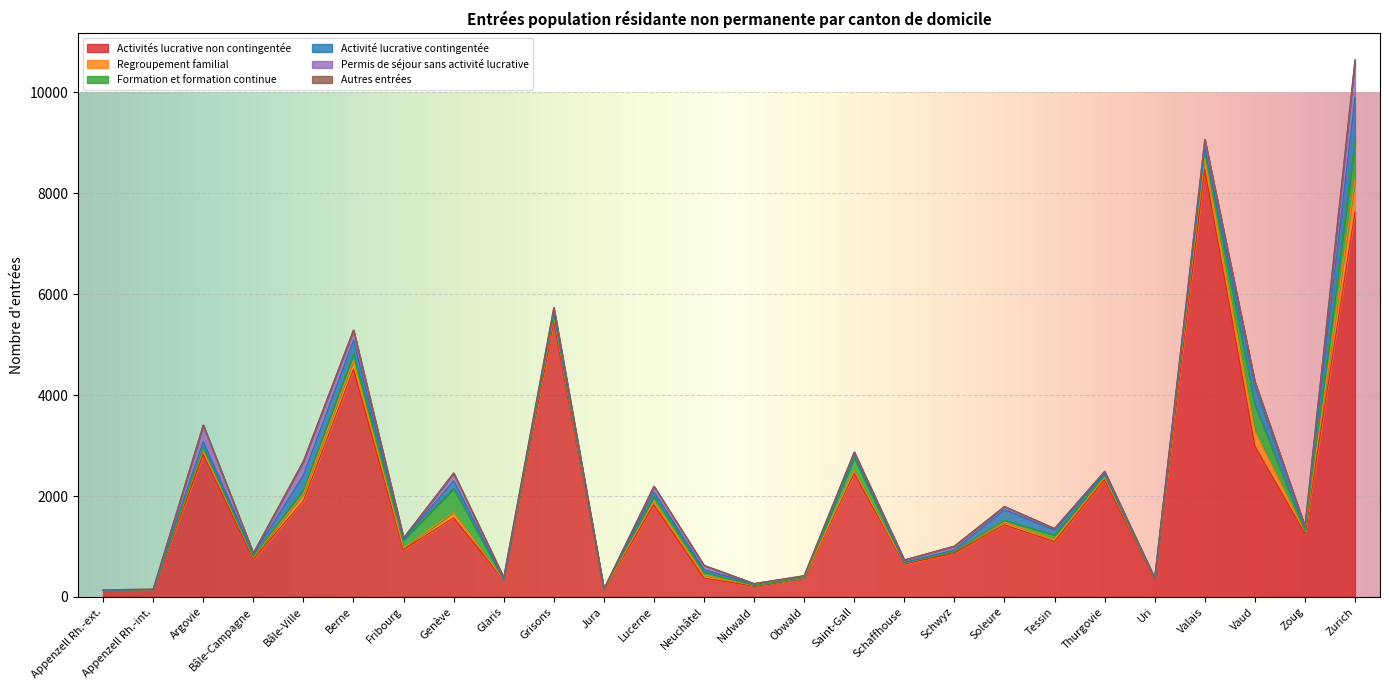

Does the chart display data point markers on the line(s)?

No